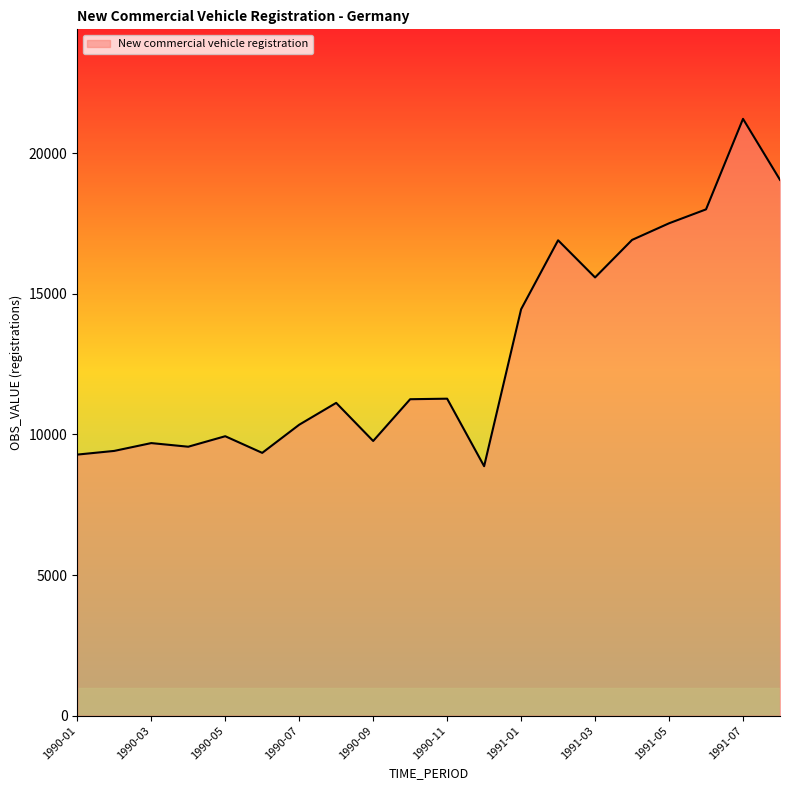

What is the difference between the maximum and minimum values?

12352